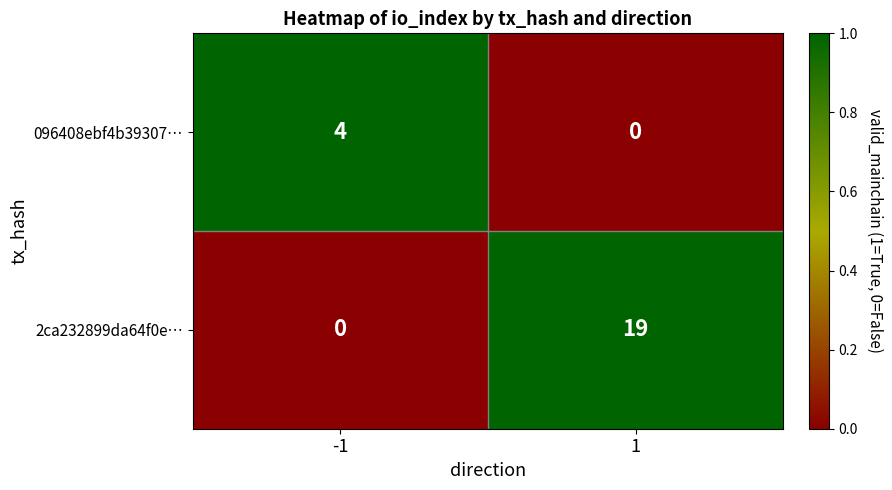

What is the spread (max minus min) of values at 1?

19